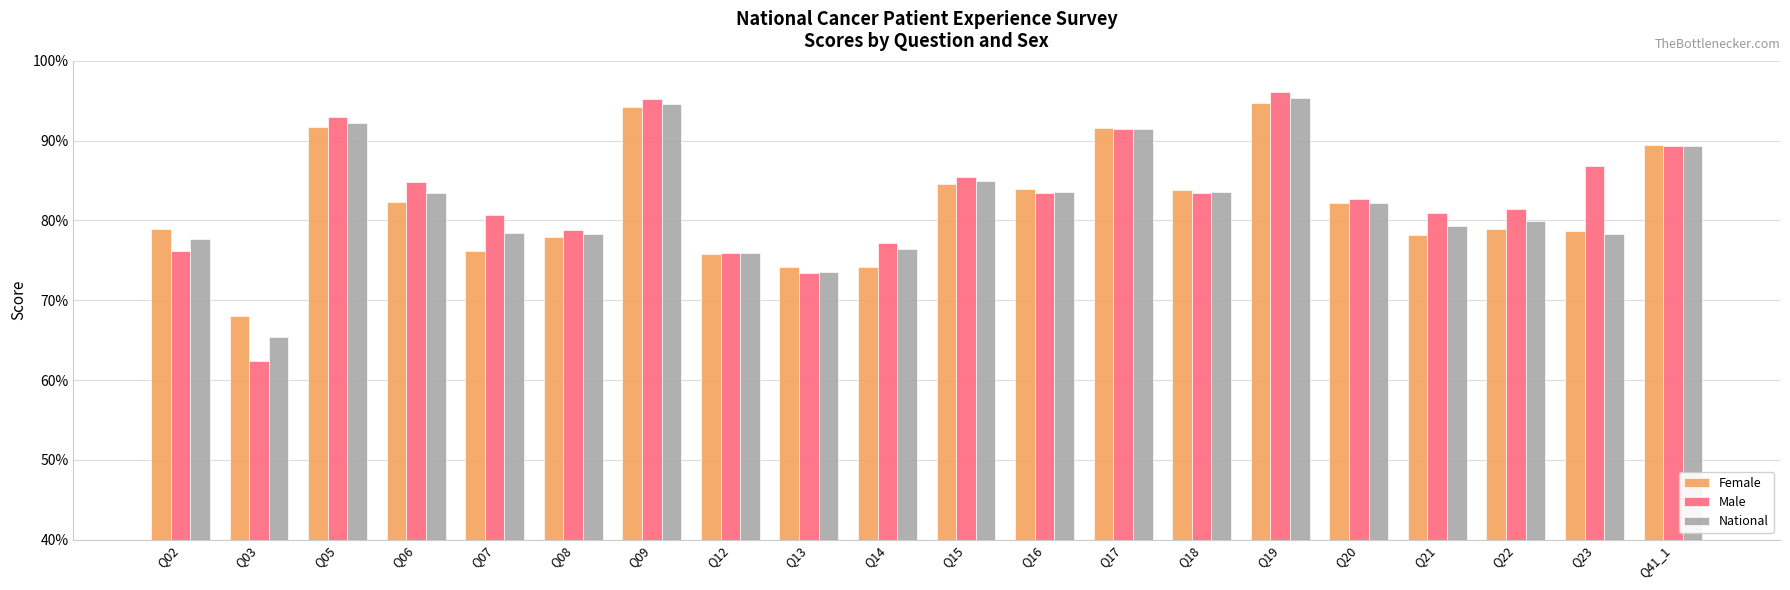

What is the total value across all series at Q07?

2.4